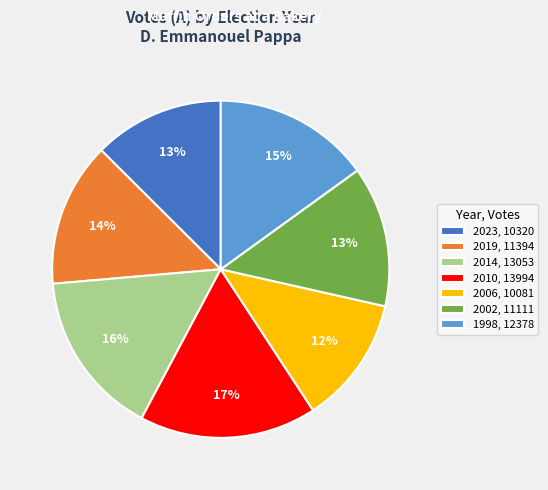

Between 1998, 12378 and 2019, 11394, which is larger?

1998, 12378